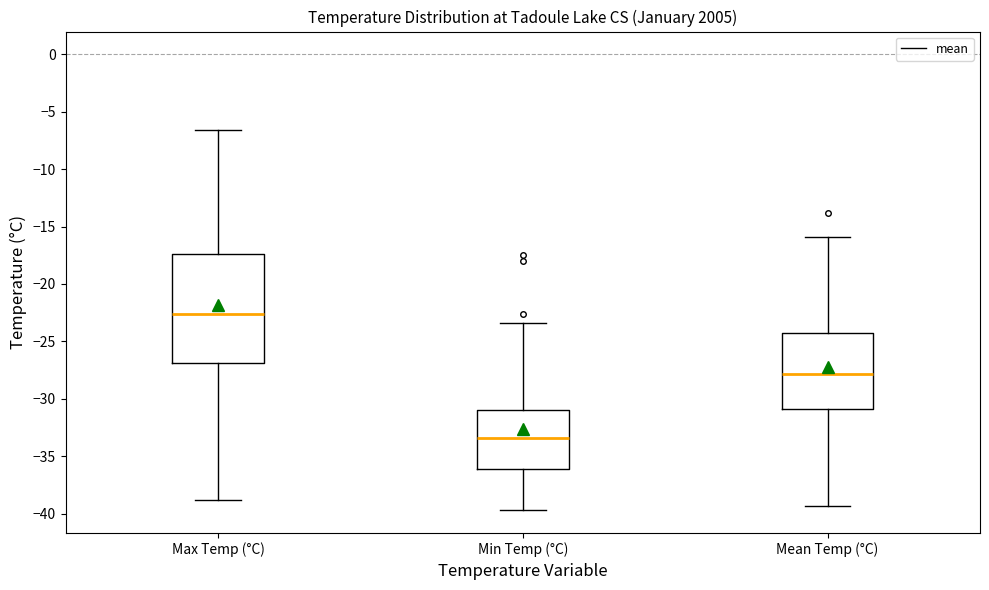

Which box is the tallest, from its lower edge to its upper edge?

Max Temp (°C)